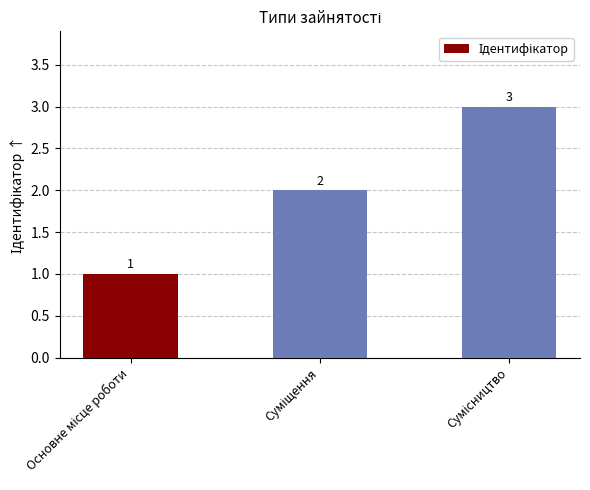

How many values are between 1 and 3?

3